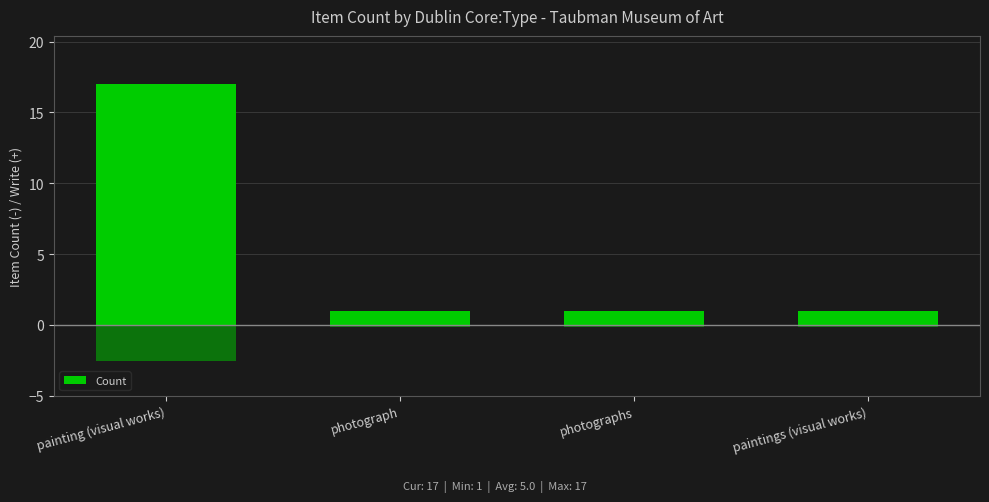

What is the greatest value displayed?

17